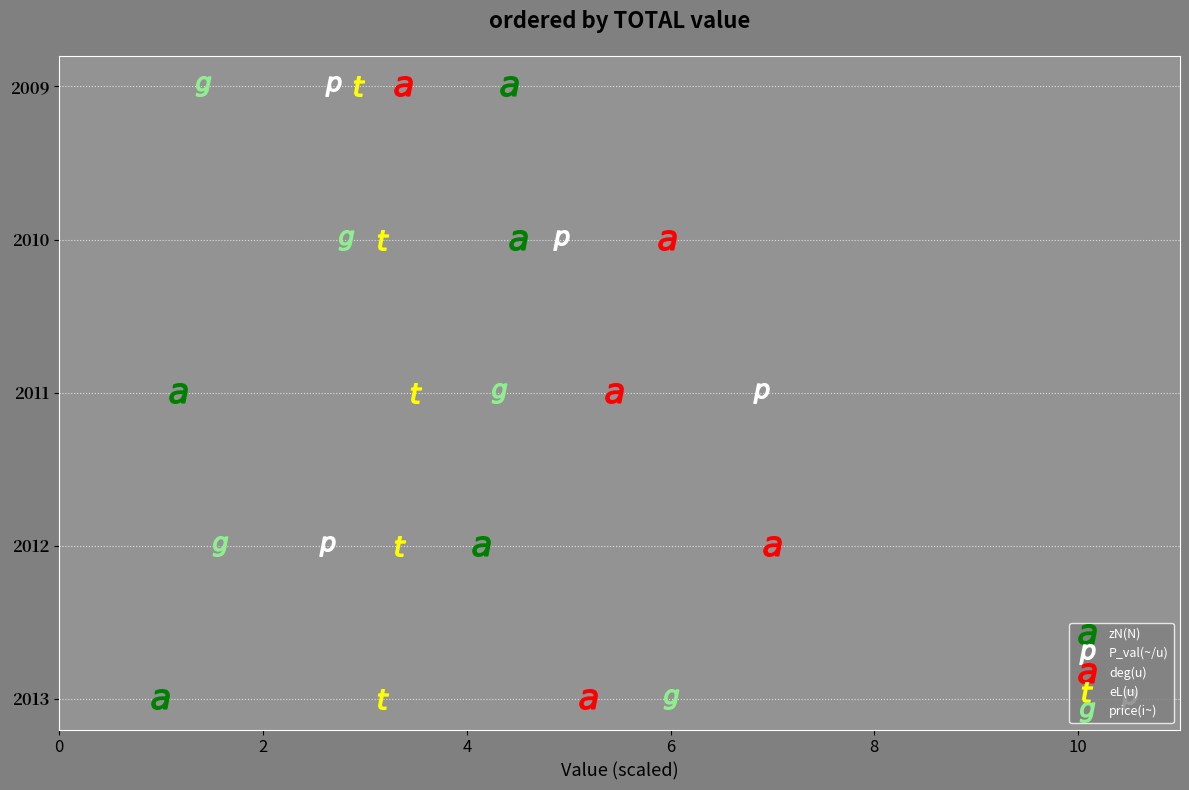

Which series reaches the minimum Y coordinate?

zN(N)